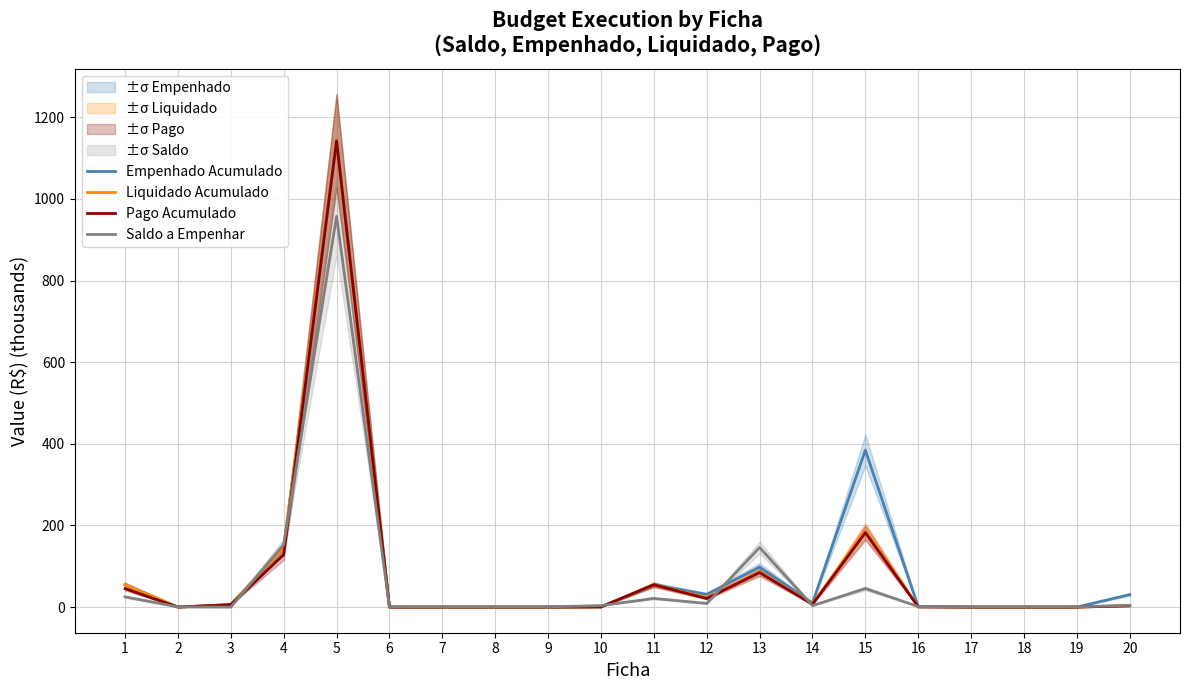

What is the total value across all series at 20?

41.2